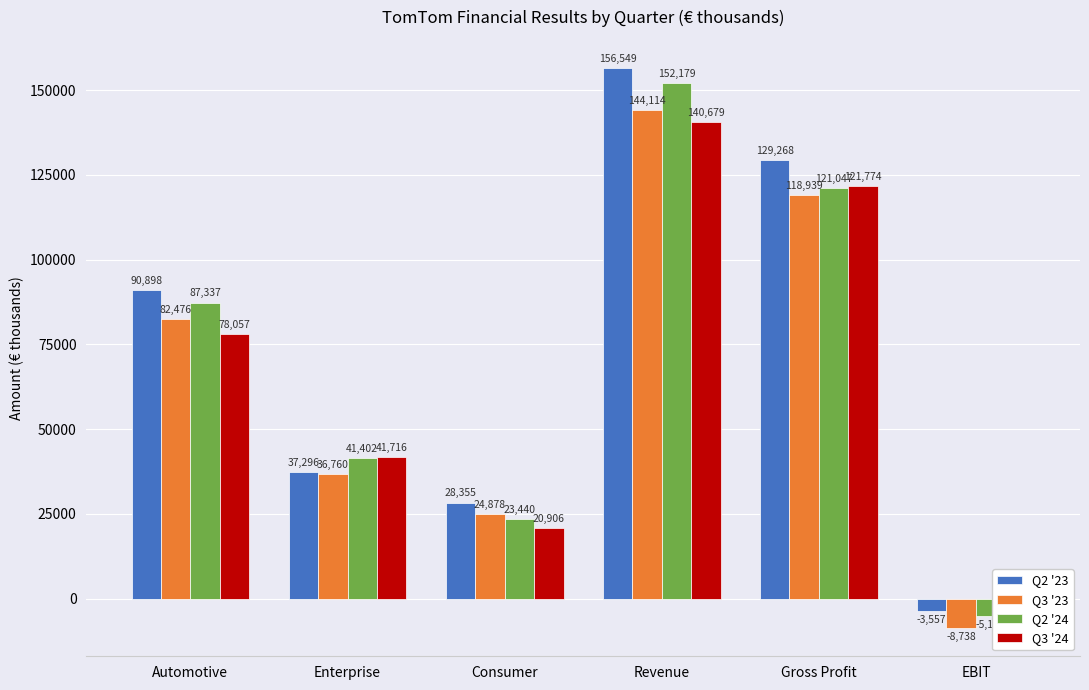

Which series has the largest range (max minus min)?

Q2 '23